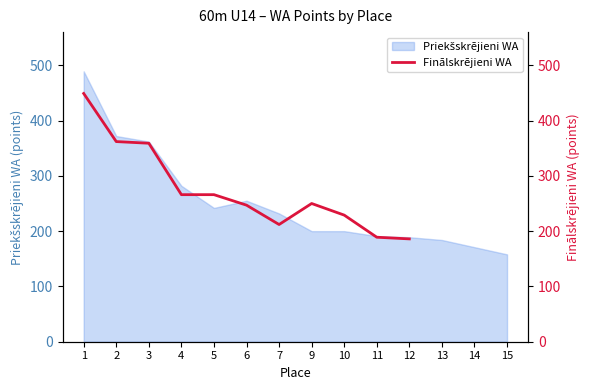

How many lines are shown in the chart?

1